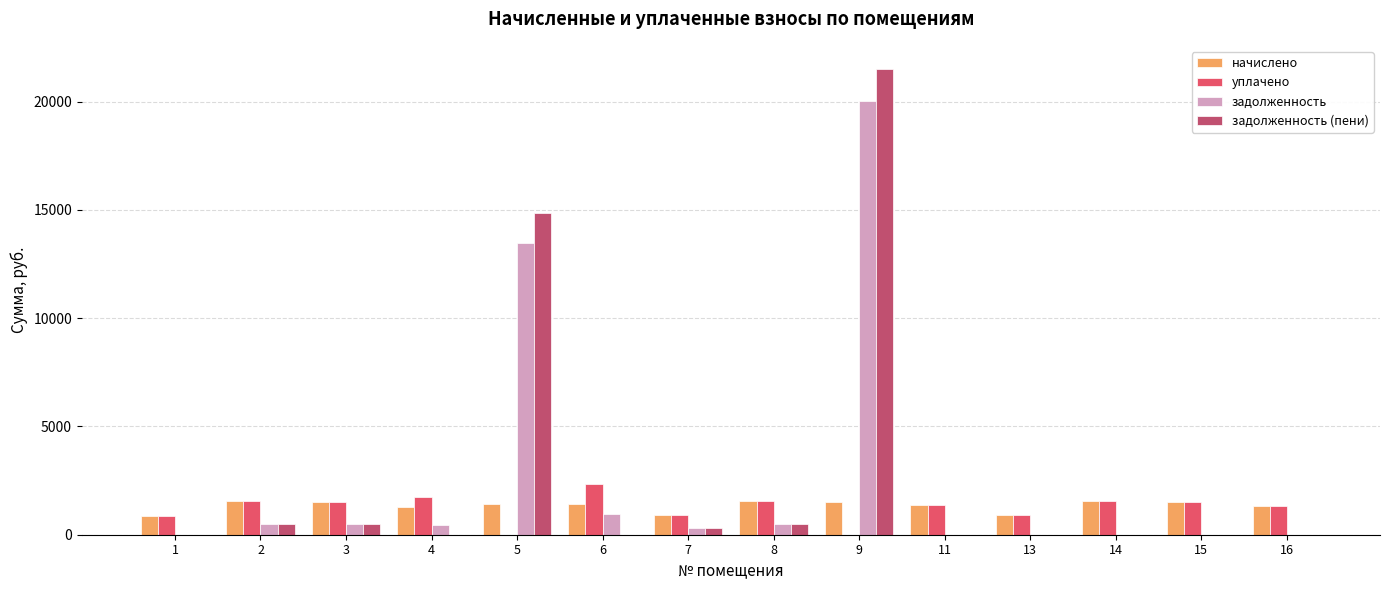

Which series changed the most between 5 and 8?

задолженность (пени)